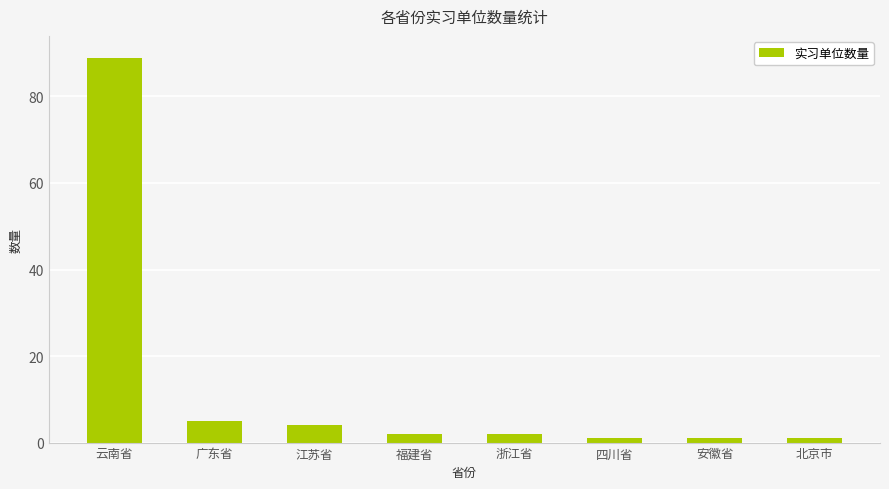

The chart shows a value of 1 at 四川省. True or false?

True